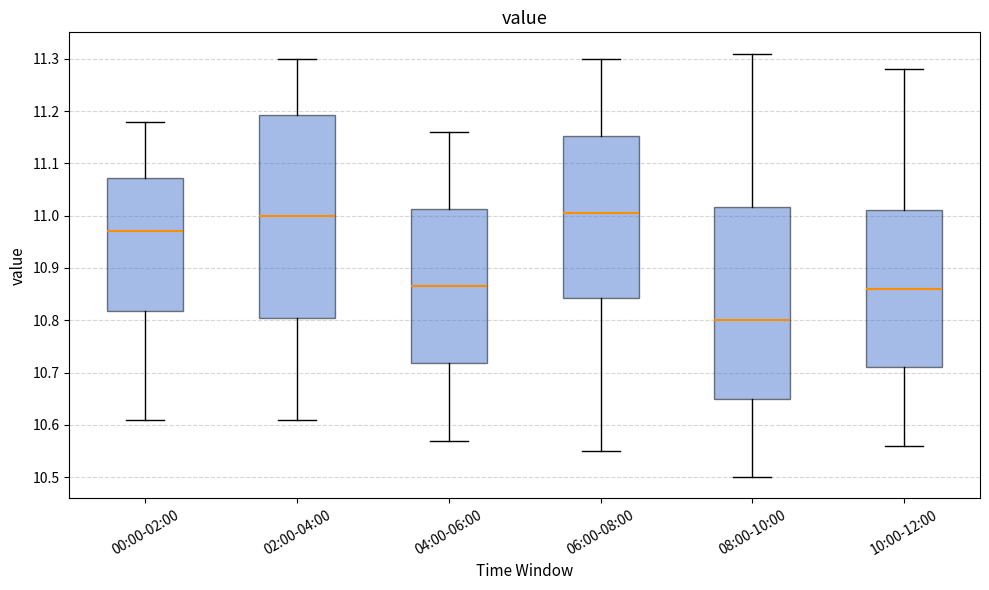

Reading left to right, read every box against the y-axis: the position of its median line, the range the box covers, and the ends of its whiskers. The values are not printed on the chart, so give them approximately, as read against the axis.

00:00-02:00: median 10.97, box 10.82 to 11.07, whiskers 10.61 to 11.18
02:00-04:00: median 11.00, box 10.81 to 11.19, whiskers 10.61 to 11.30
04:00-06:00: median 10.87, box 10.72 to 11.01, whiskers 10.57 to 11.16
06:00-08:00: median 11.01, box 10.84 to 11.15, whiskers 10.55 to 11.30
08:00-10:00: median 10.80, box 10.65 to 11.02, whiskers 10.50 to 11.31
10:00-12:00: median 10.86, box 10.71 to 11.01, whiskers 10.56 to 11.28